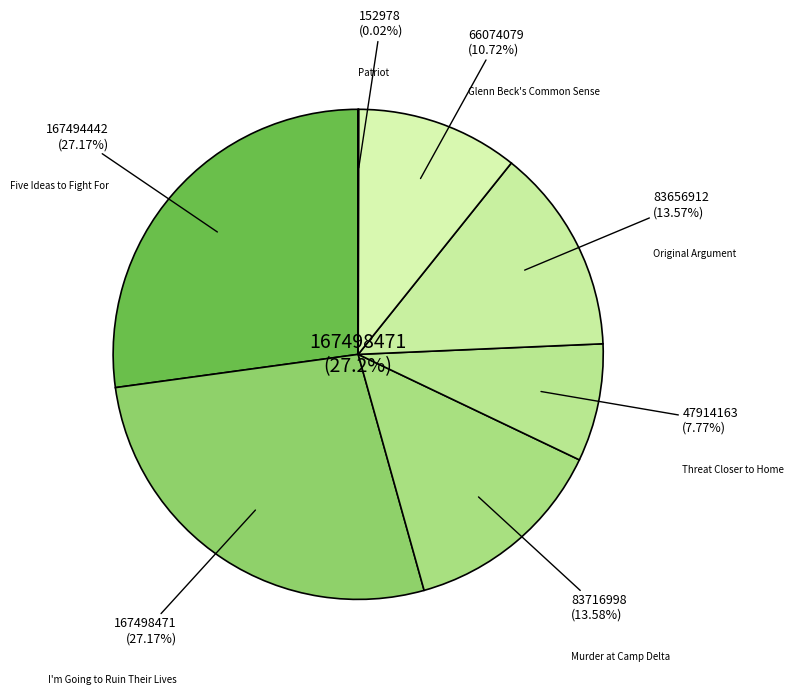

Rank the categories by value from highest to lowest.

I'm Going to Ruin Their Lives, Five Ideas to Fight For, Murder at Camp Delta, Original Argument, Glenn Beck's Common Sense, Threat Closer to Home, Patriot